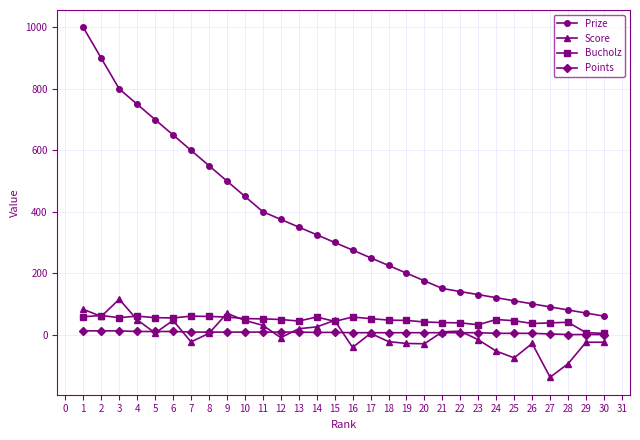

Is the value of Bucholz at 18 greater than the value of Points at 28?

Yes